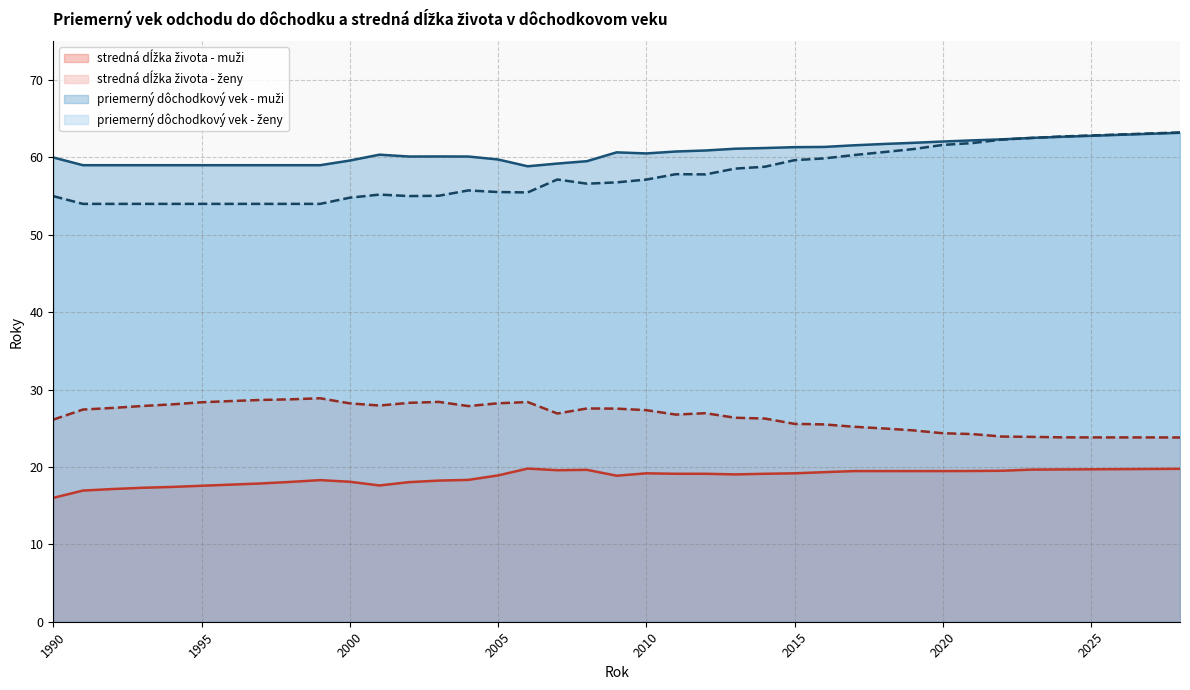

Is it true that stredná dĺžka života - muži equals 5.7 at 2003?

False